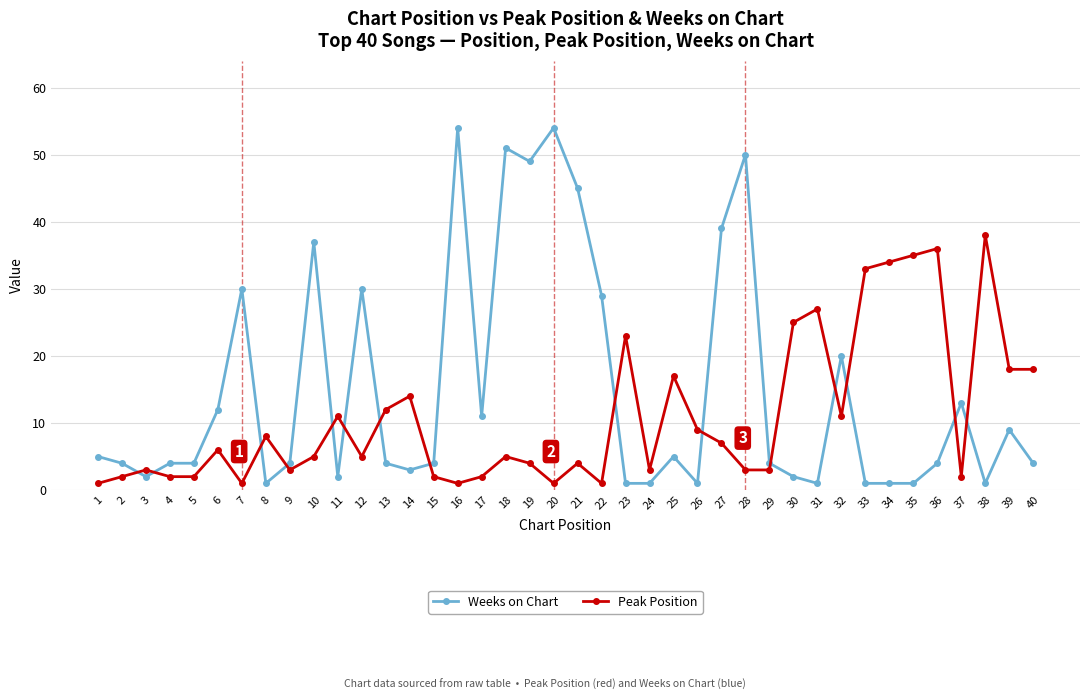

Which series has the largest total across all categories?

Weeks on Chart